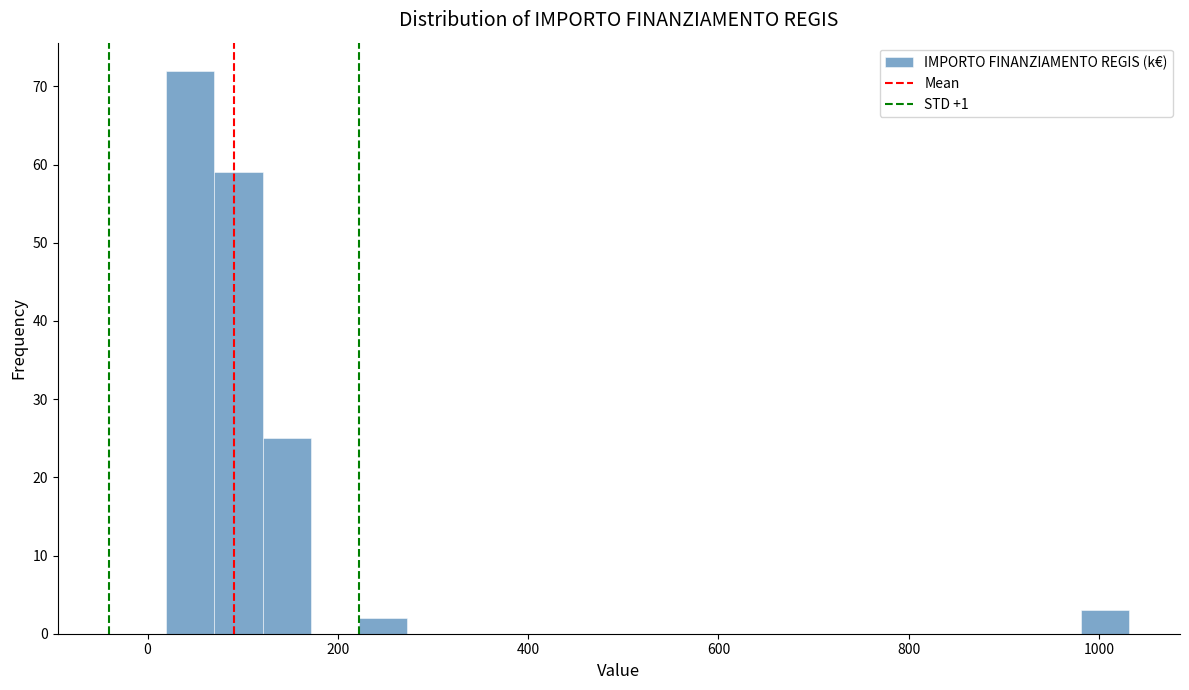

Read against the x-axis, roughly where is the centre of the tallest bar?

40